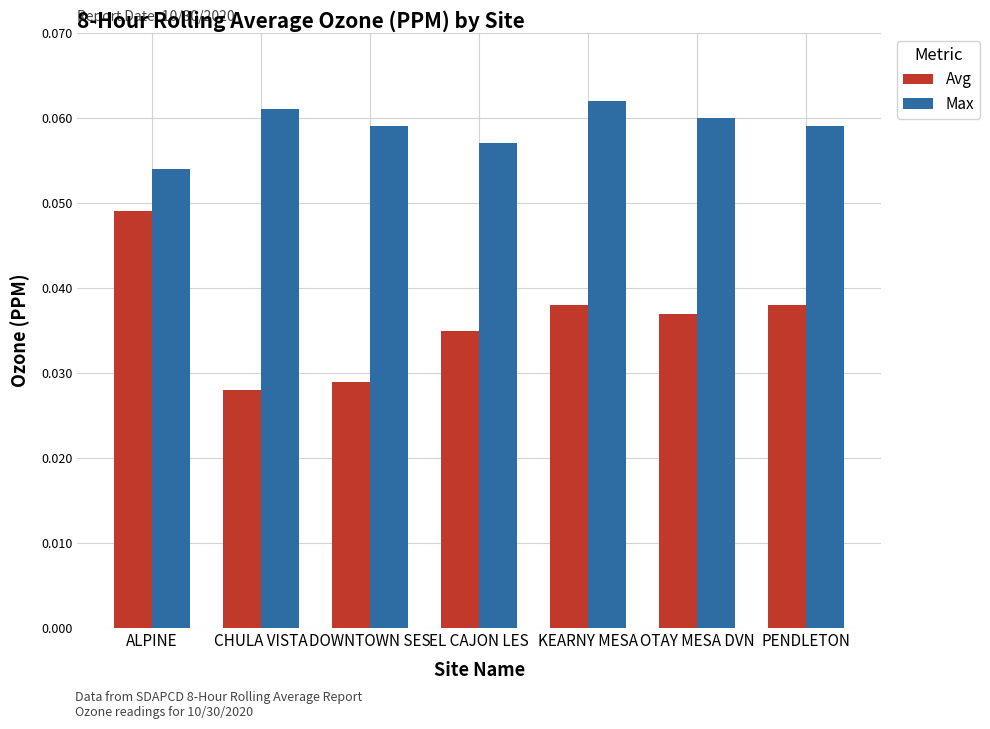

Which series has the largest range (max minus min)?

Avg